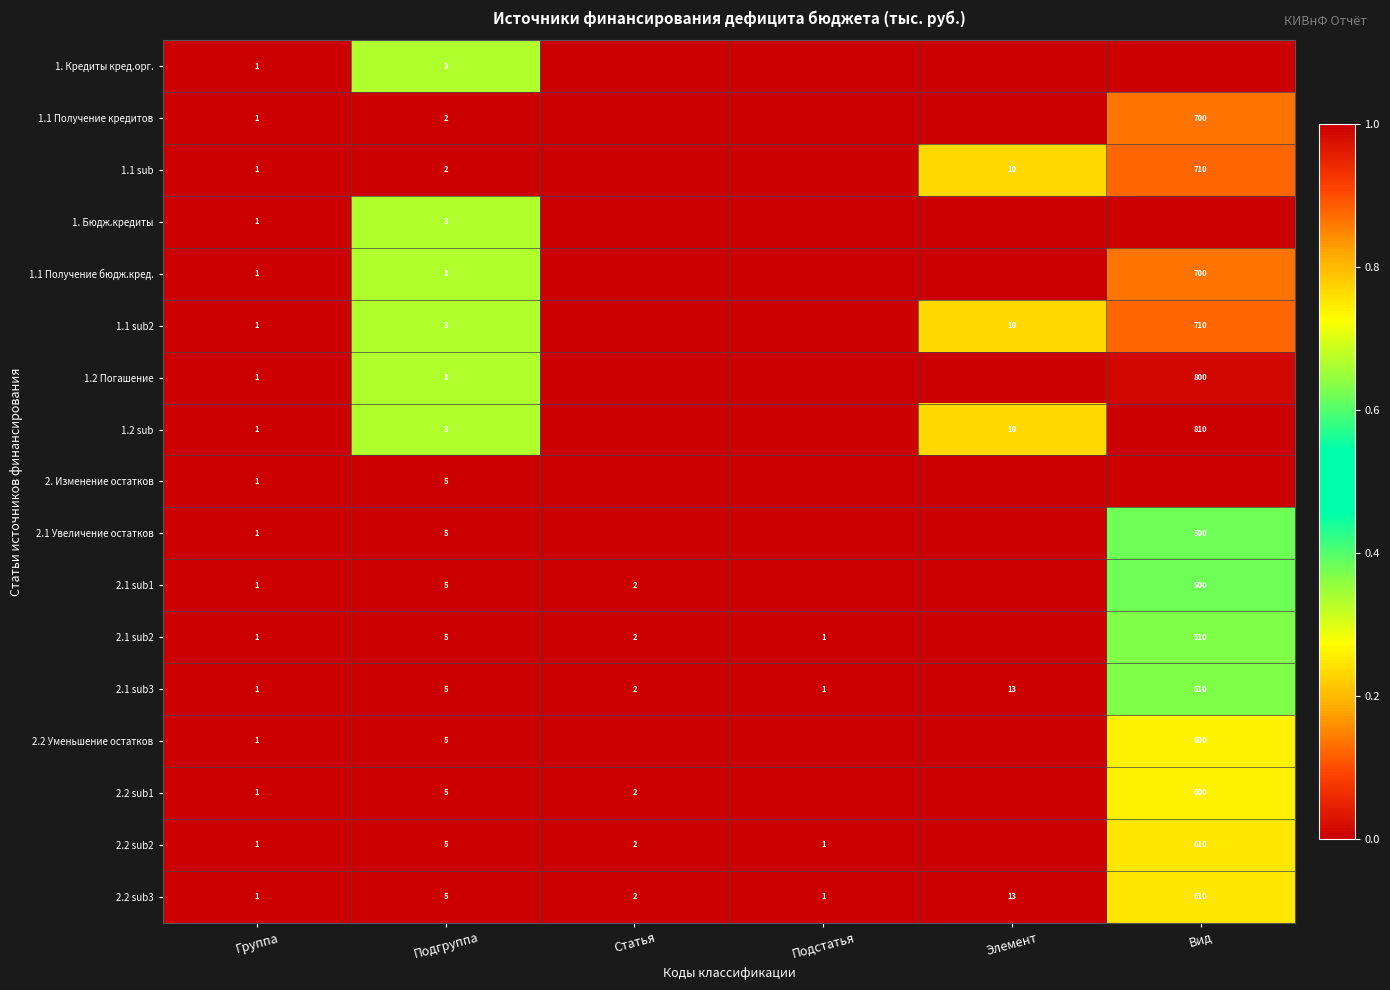

Where is 2.1 sub3 nearest to the value 255?

Элемент